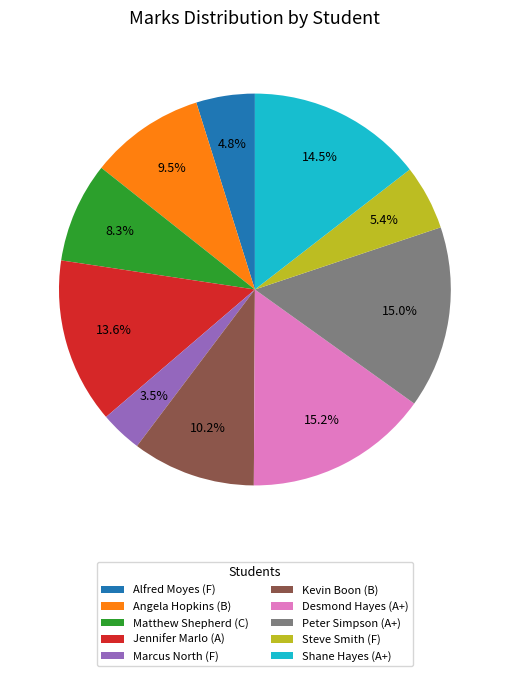

What is the ratio of the value at Jennifer Marlo (A) to the value at Shane Hayes (A+)?

0.9